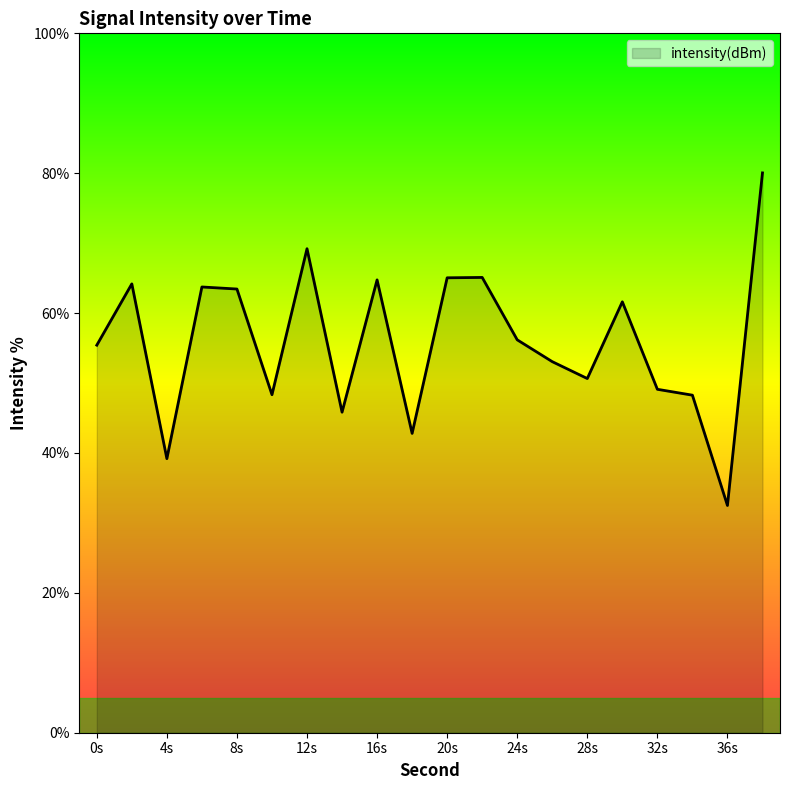

What is the minimum value shown in the chart?

32.5